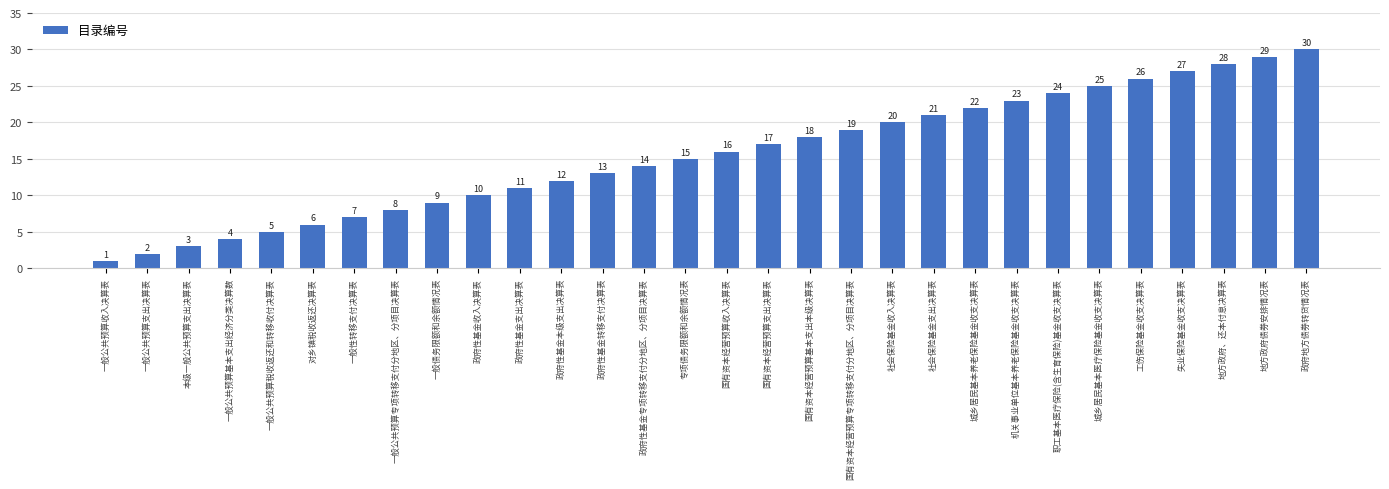

What value does the data have at 对乡镇税收返还决算表, to the nearest 5?

5